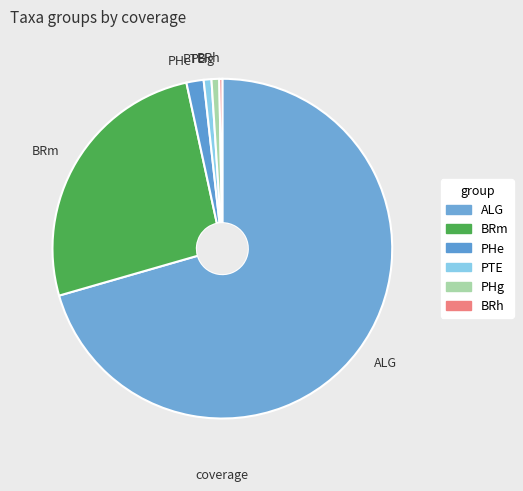

Which slice represents more than half of the pie?

ALG